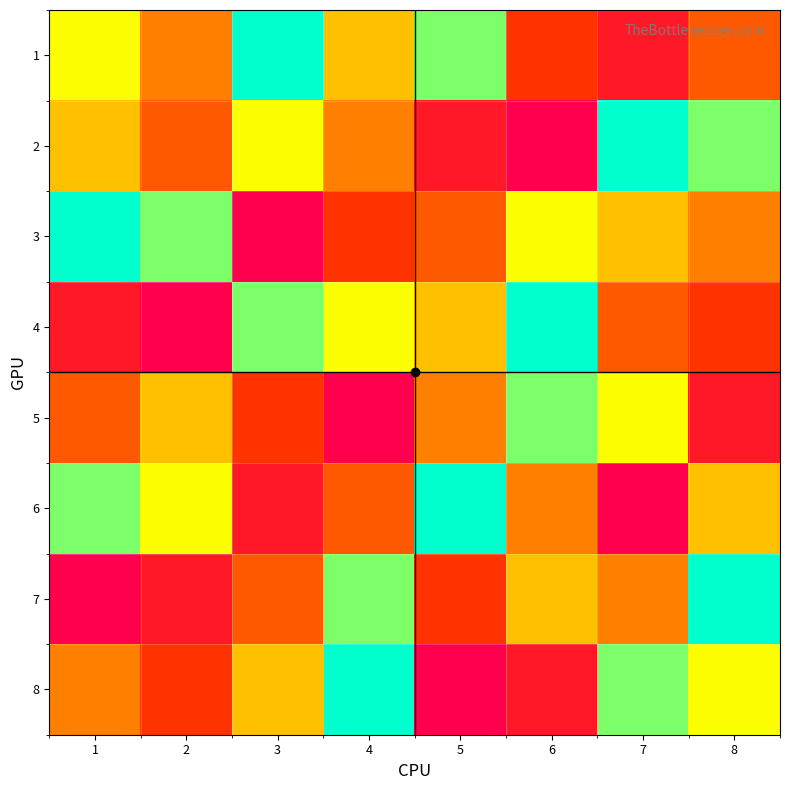

What is the total value across all series at 3?

40